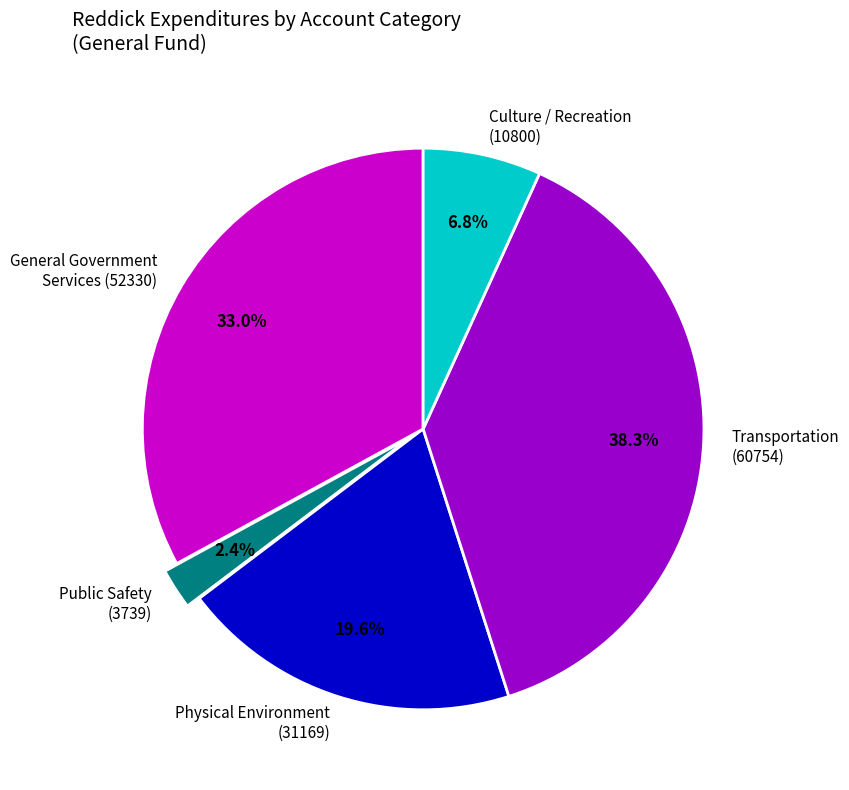

What is the ratio of the value at Transportation (60754) to the value at Culture / Recreation (10800)?

5.6